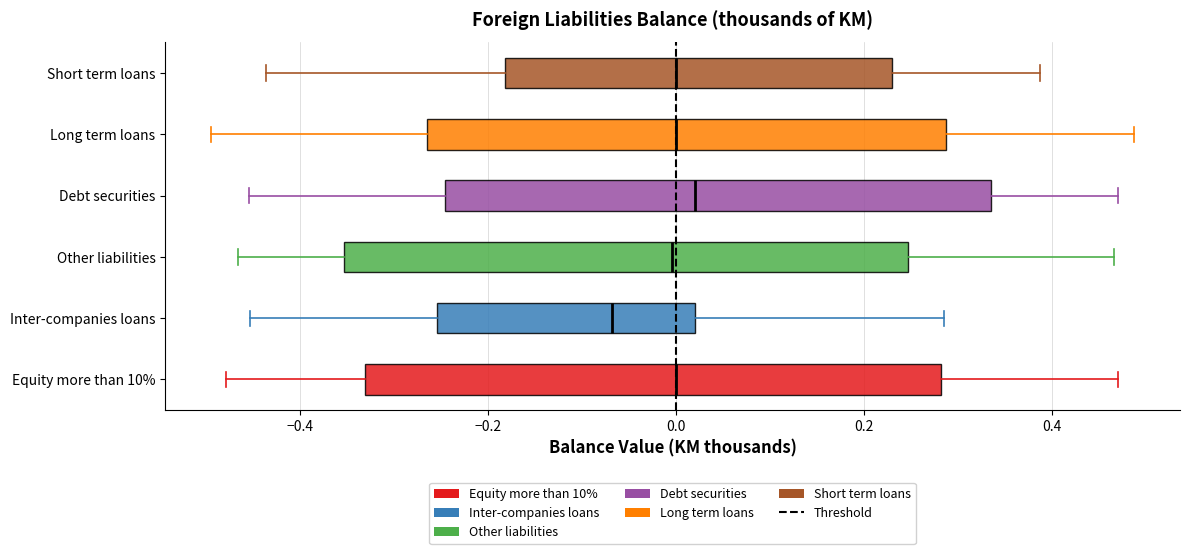

Reading bottom to top, transcribe this box plot: for each box, give where its median line is, the range the box spans, and where its two whiskers end, as read against the x-axis. The values are not printed on the chart, so give them approximately, as read against the axis.

Equity more than 10%: median 0.00, box -0.34 to 0.28, whiskers -0.48 to 0.46
Inter-companies loans: median -0.06, box -0.26 to 0.02, whiskers -0.46 to 0.28
Other liabilities: median 0.00, box -0.36 to 0.24, whiskers -0.46 to 0.46
Debt securities: median 0.02, box -0.24 to 0.34, whiskers -0.46 to 0.46
Long term loans: median 0.00, box -0.26 to 0.28, whiskers -0.50 to 0.48
Short term loans: median 0.00, box -0.18 to 0.22, whiskers -0.44 to 0.38